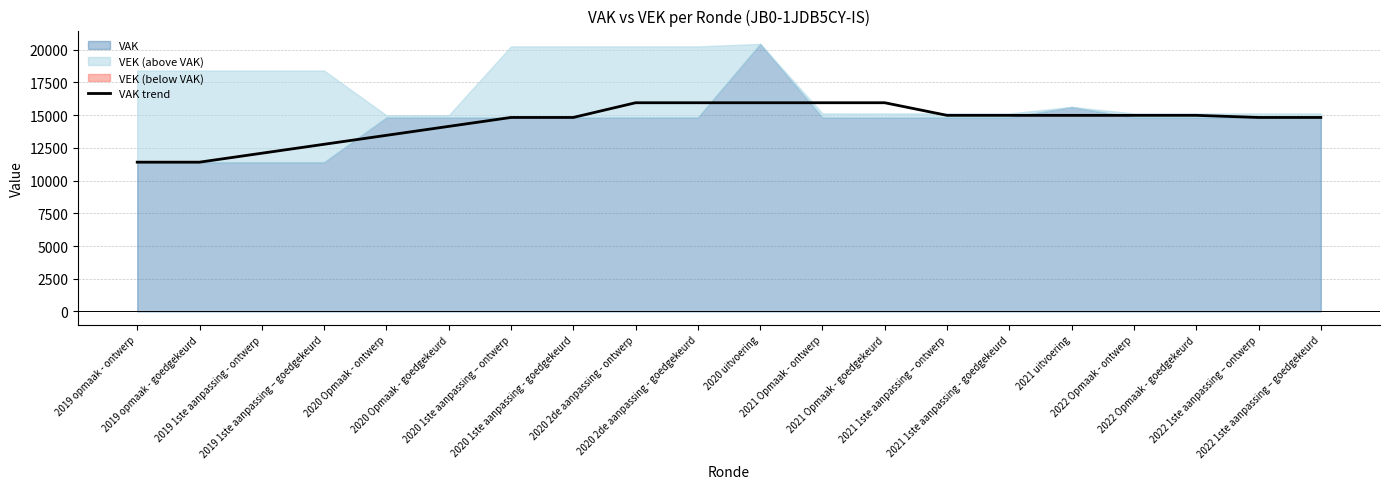

True or false: the data shows 14143.6 at 2020 Opmaak - goedgekeurd.

True